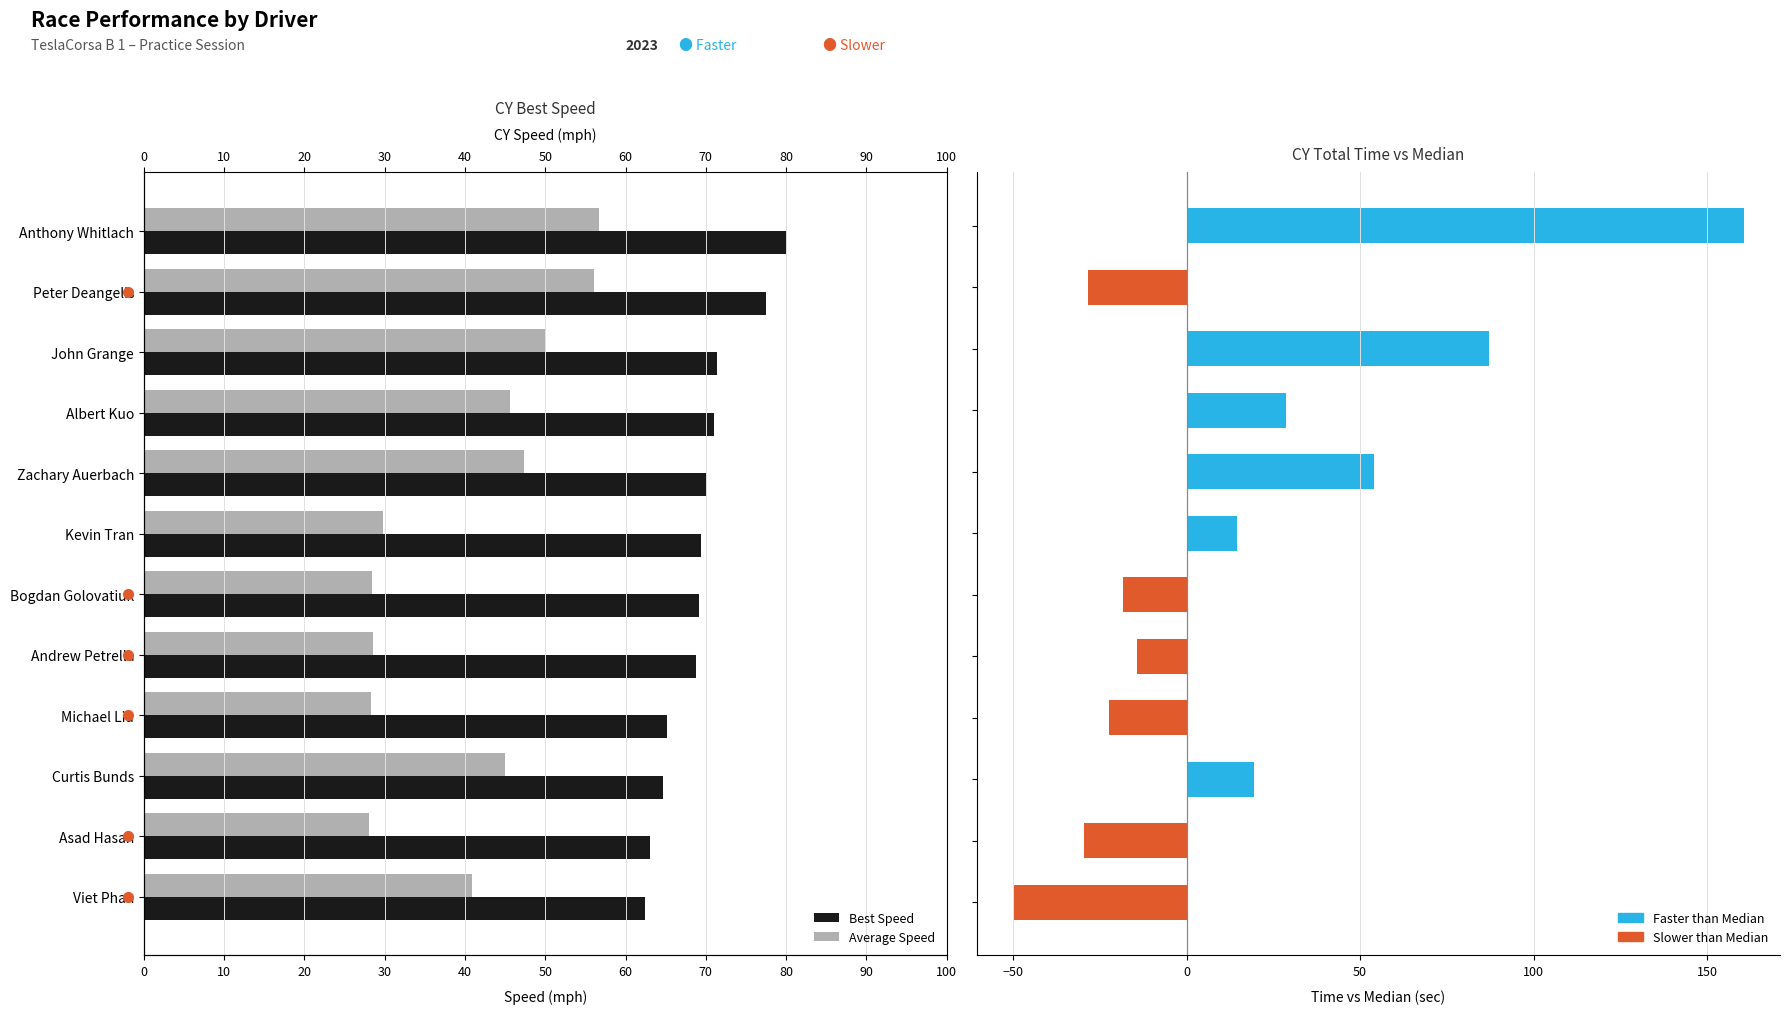

Reading right to left, transcribe all the data shown in this chart.

Best Speed: 62.4	63.0	64.7	65.2	68.7	69.1	69.4	70.1	71.0	71.4	77.5	80.1
Average Speed: 40.8	28.0	45.0	28.3	28.6	28.4	29.8	47.4	45.6	49.9	56.1	56.7